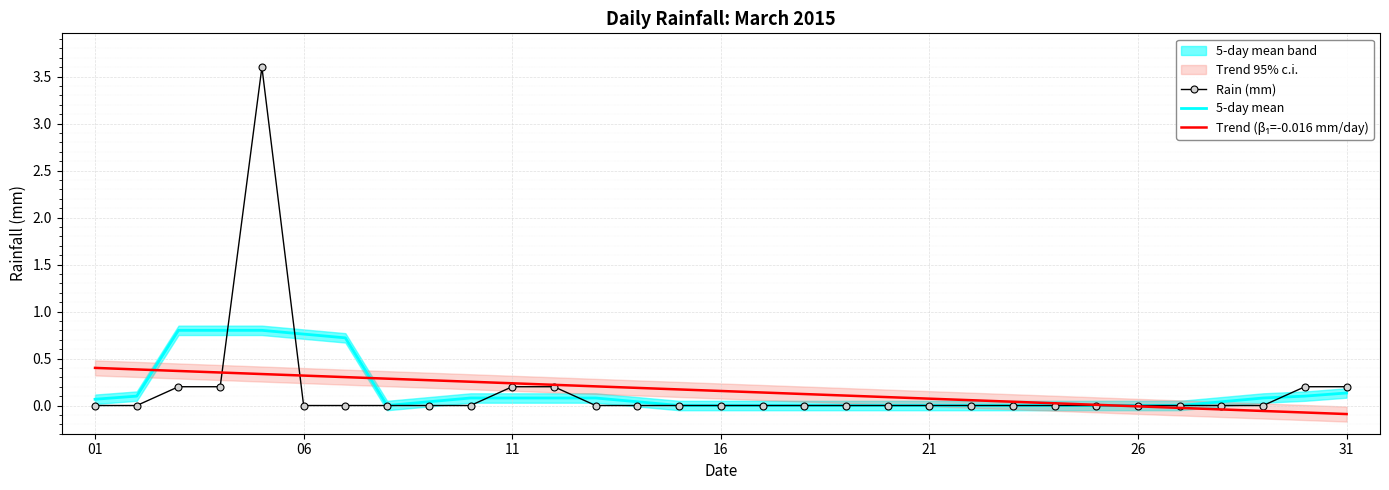

Which series has the largest range (max minus min)?

Rain (mm)